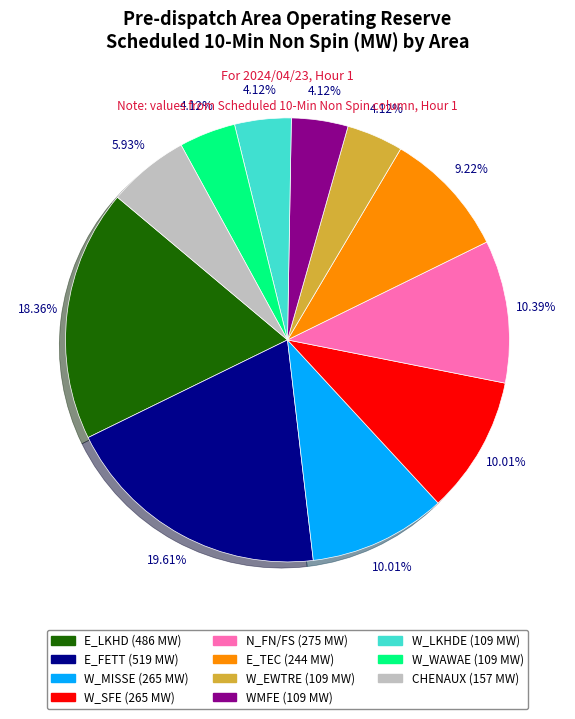

Does W_LKHDE represent more than half of the total?

No